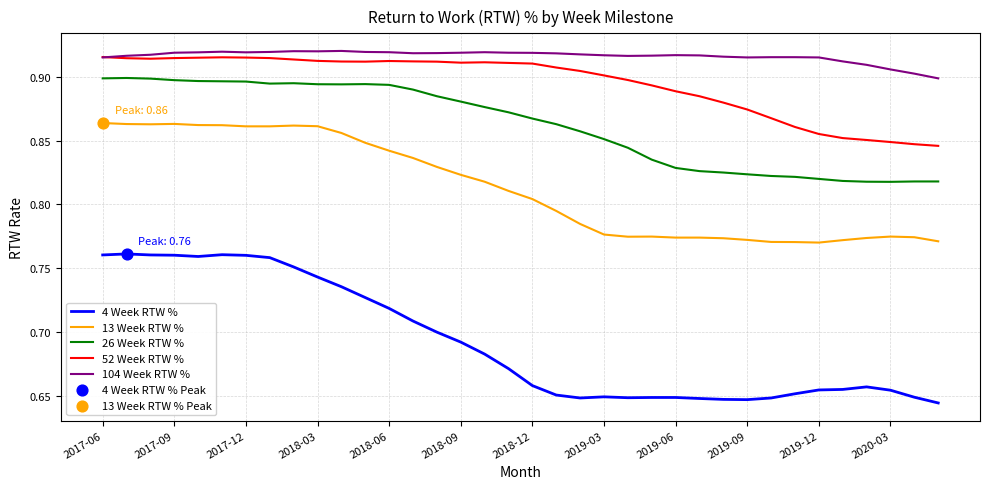

Which series has the widest spread of values?

4 Week RTW %